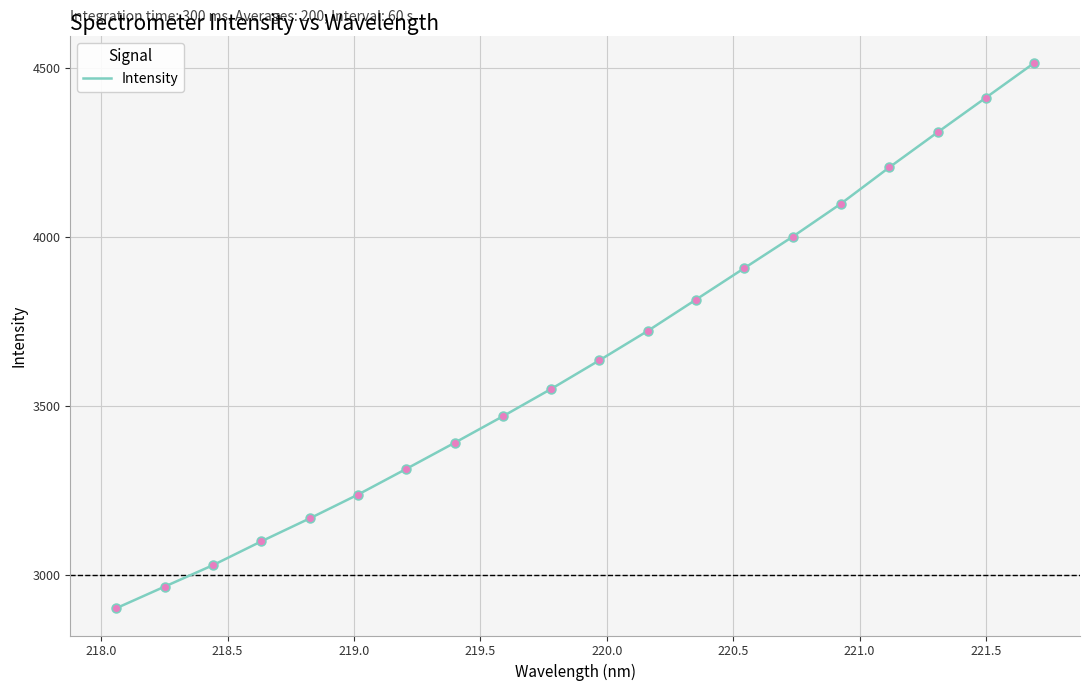

What is the smallest value displayed?

2902.3